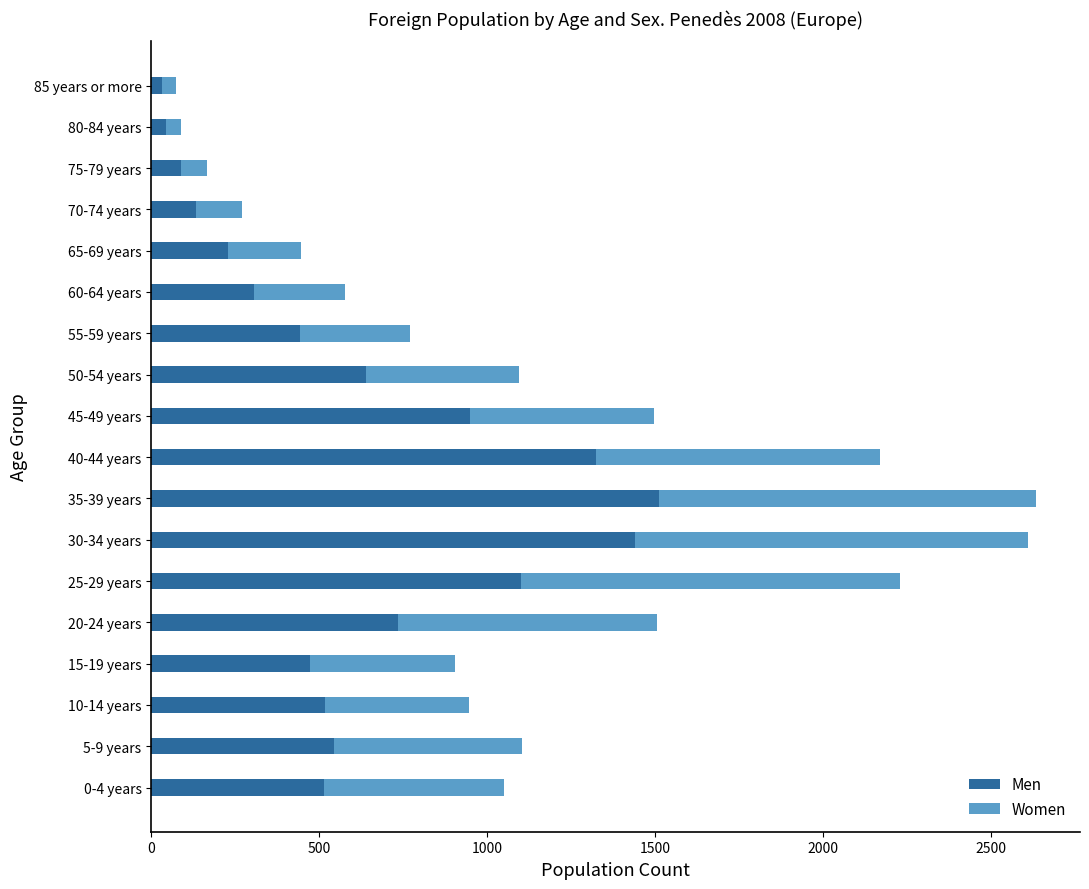

Is it true that Men equals 480 at 60-64 years?

False